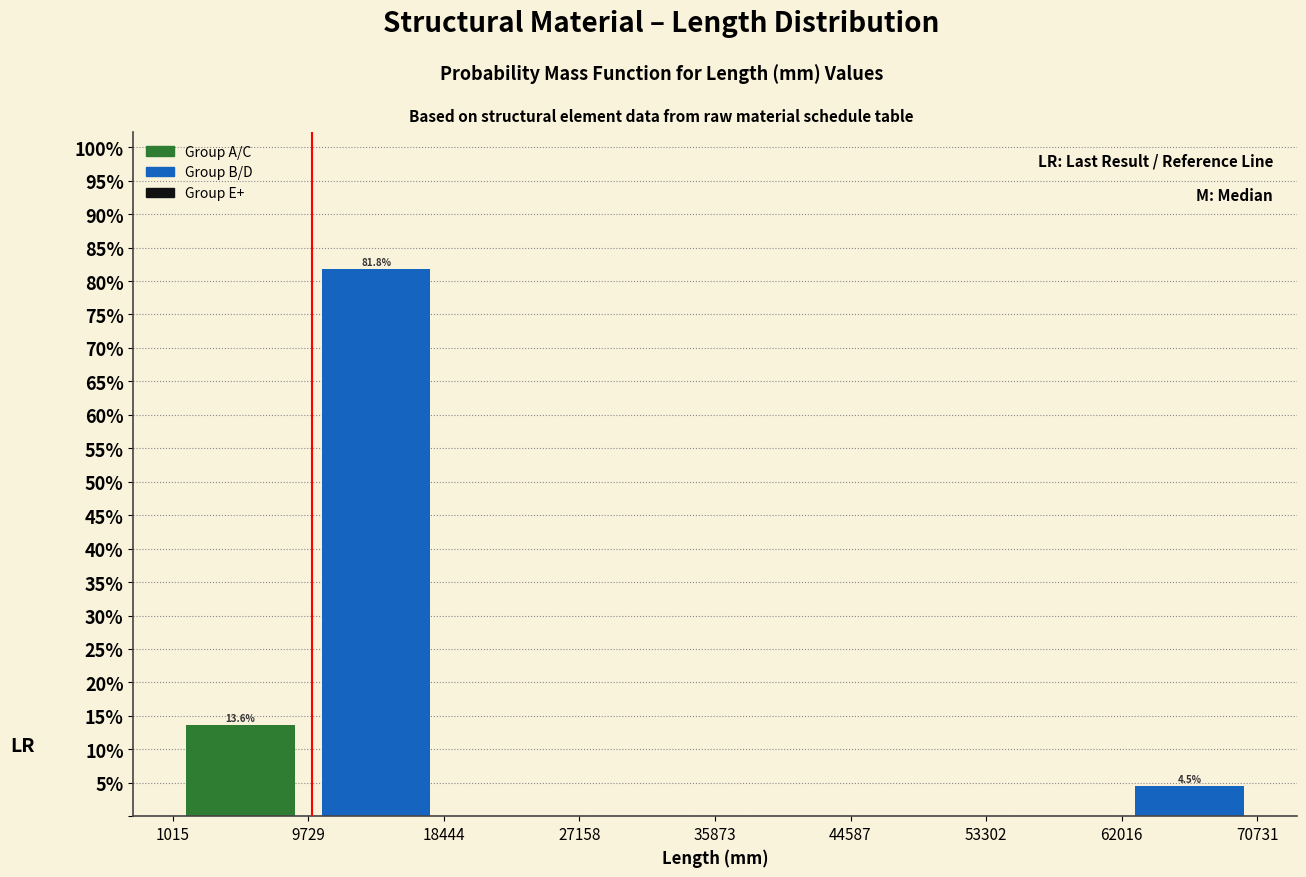

Which range on the x-axis has the tallest bar?

9729 to 18444